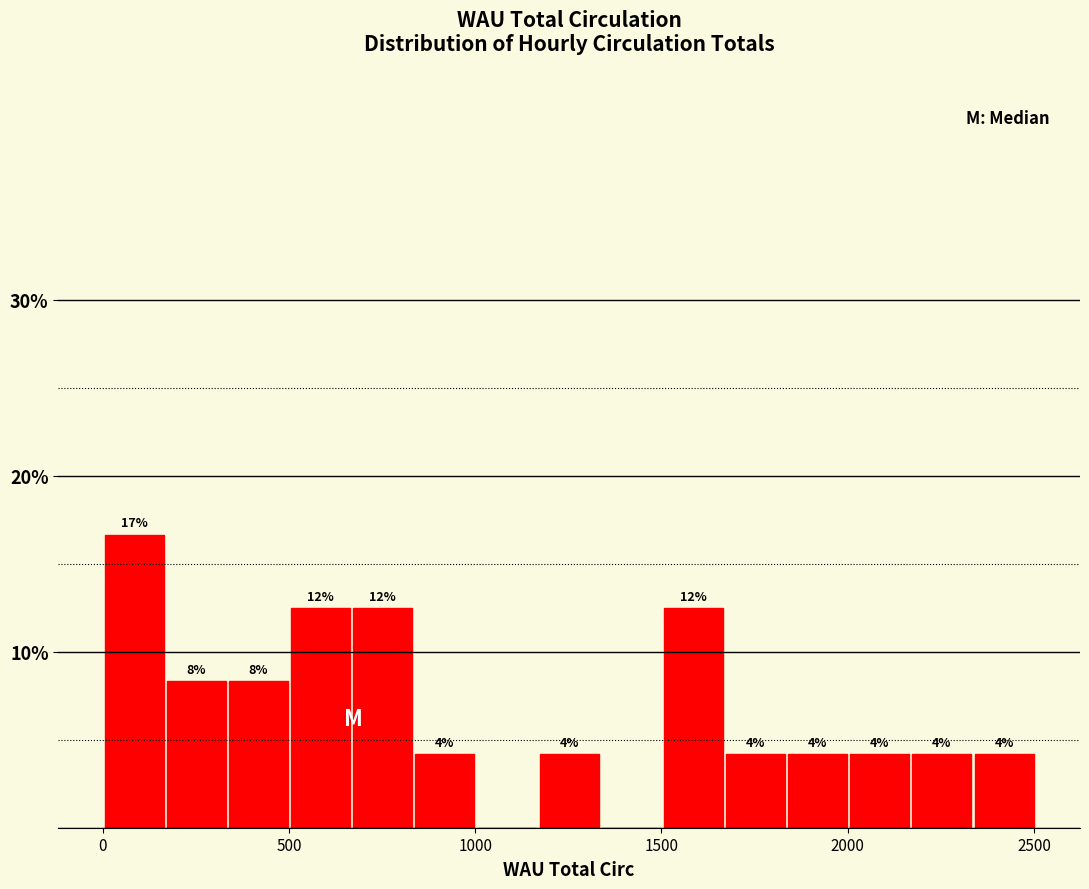

Read against the x-axis, roughly where is the centre of the tallest bar?

100